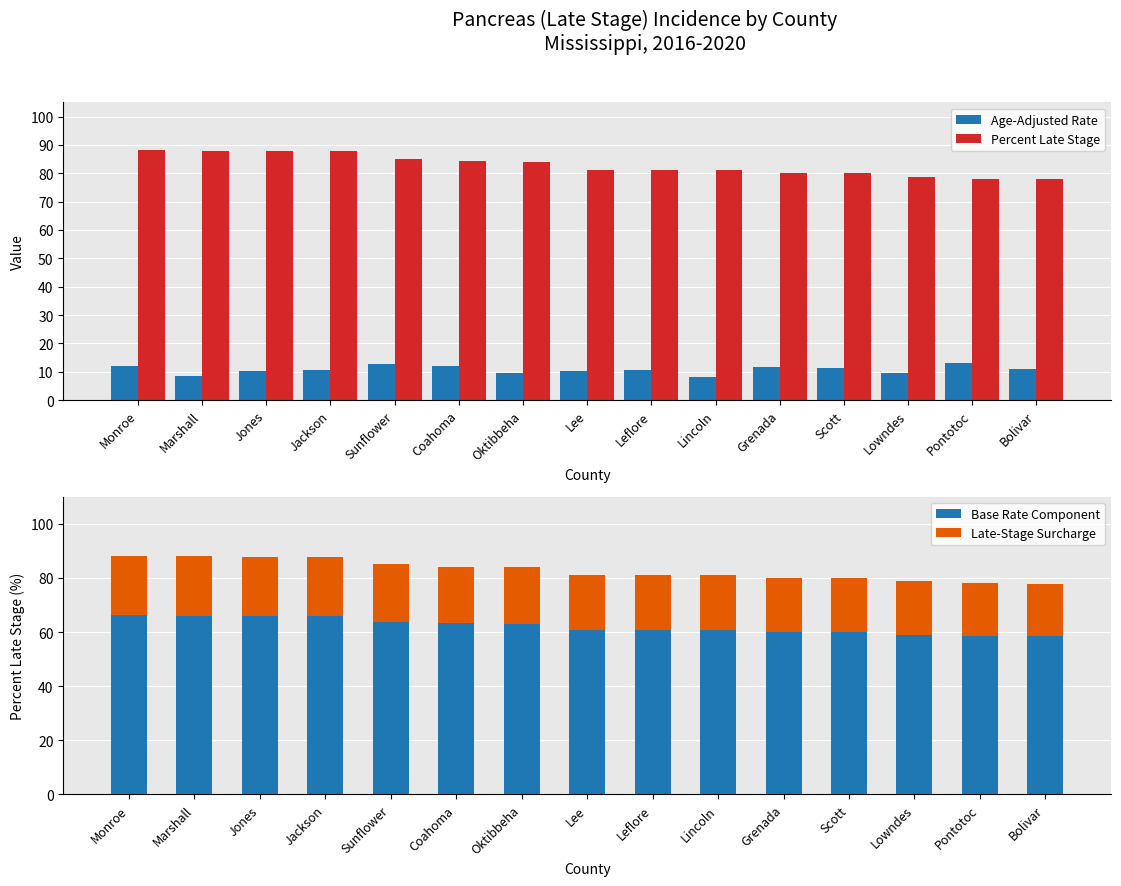

What is the average value of the Base Rate Component series?

62.1